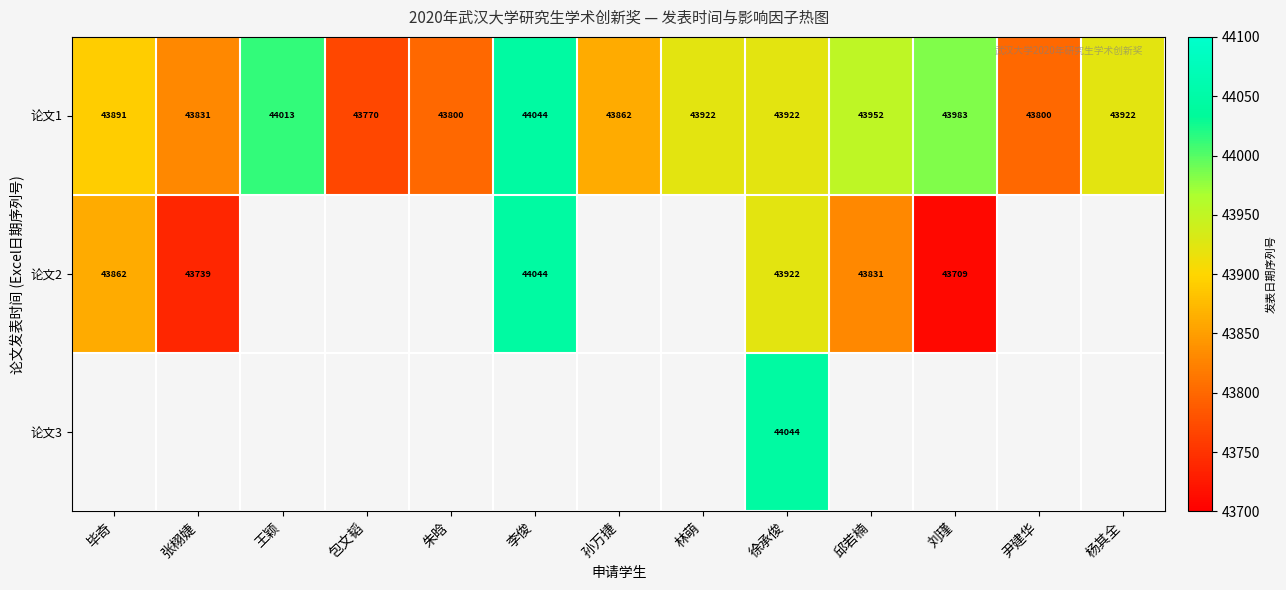

What is the sum of the 论文1 values at 毕奇 and 王颖?

87904